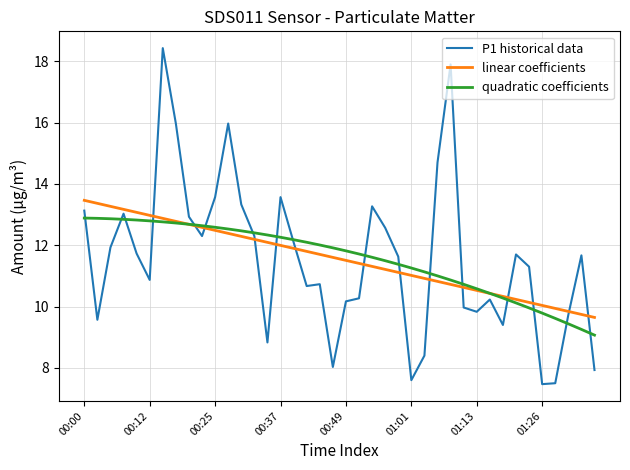

Which series has the largest range (max minus min)?

P1 historical data